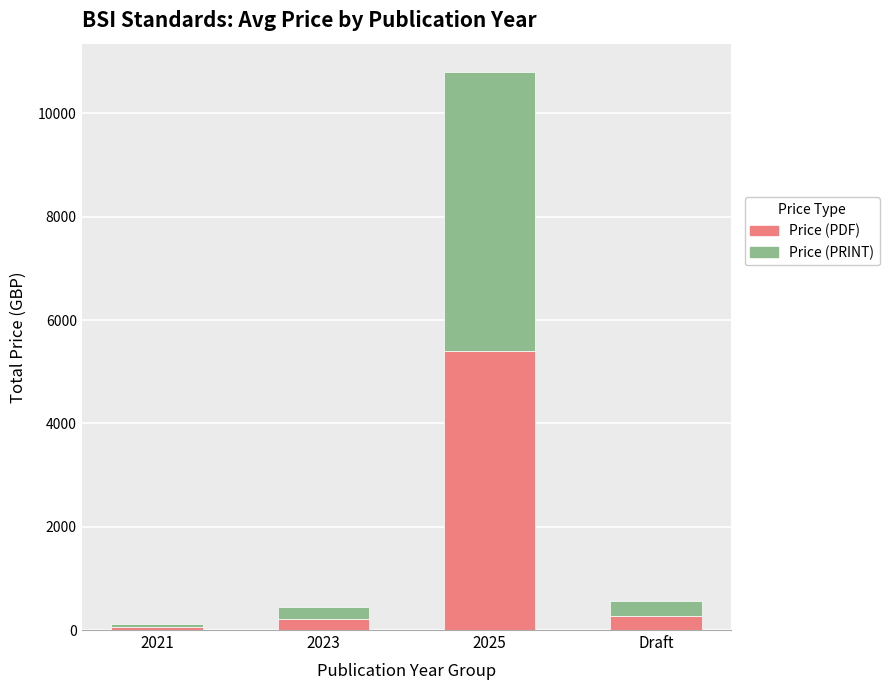

True or false: Price (PDF) has a value of 280 at Draft.

True